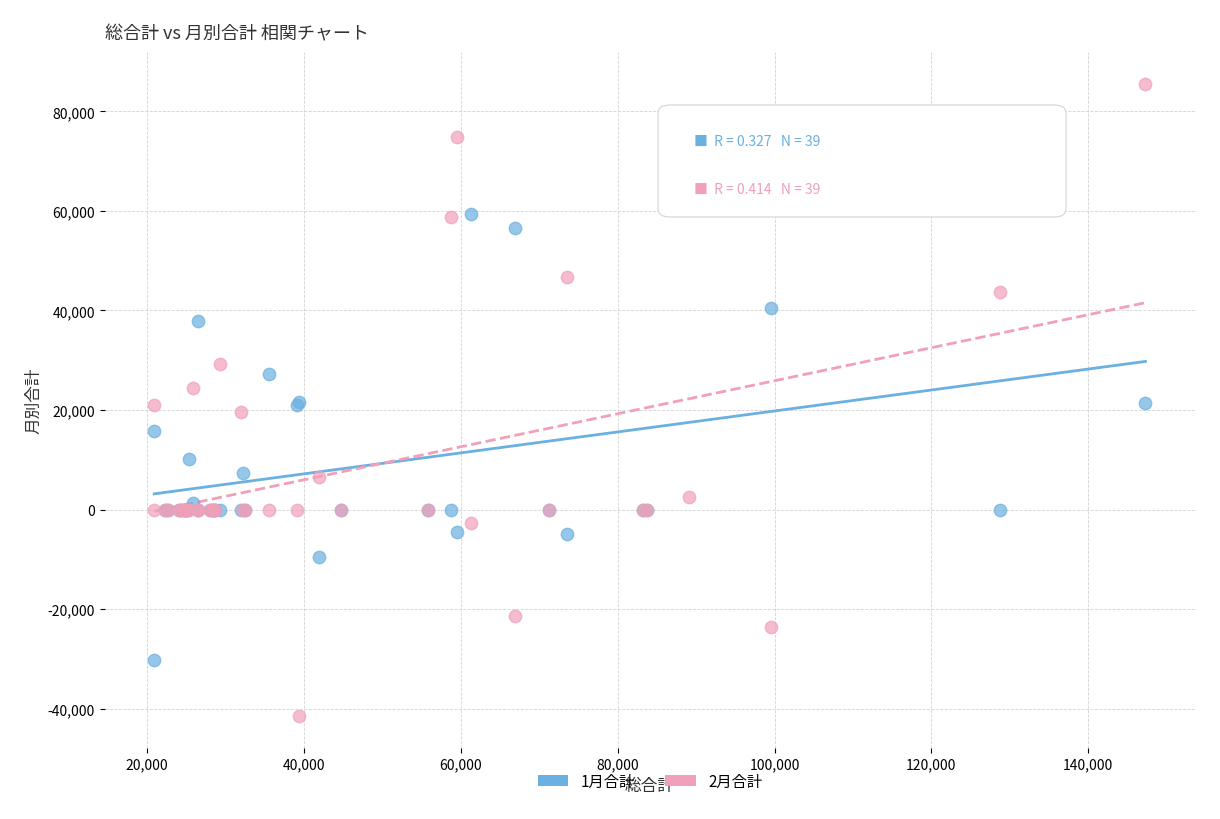

Which series has the largest Y range (max minus min)?

2月合計